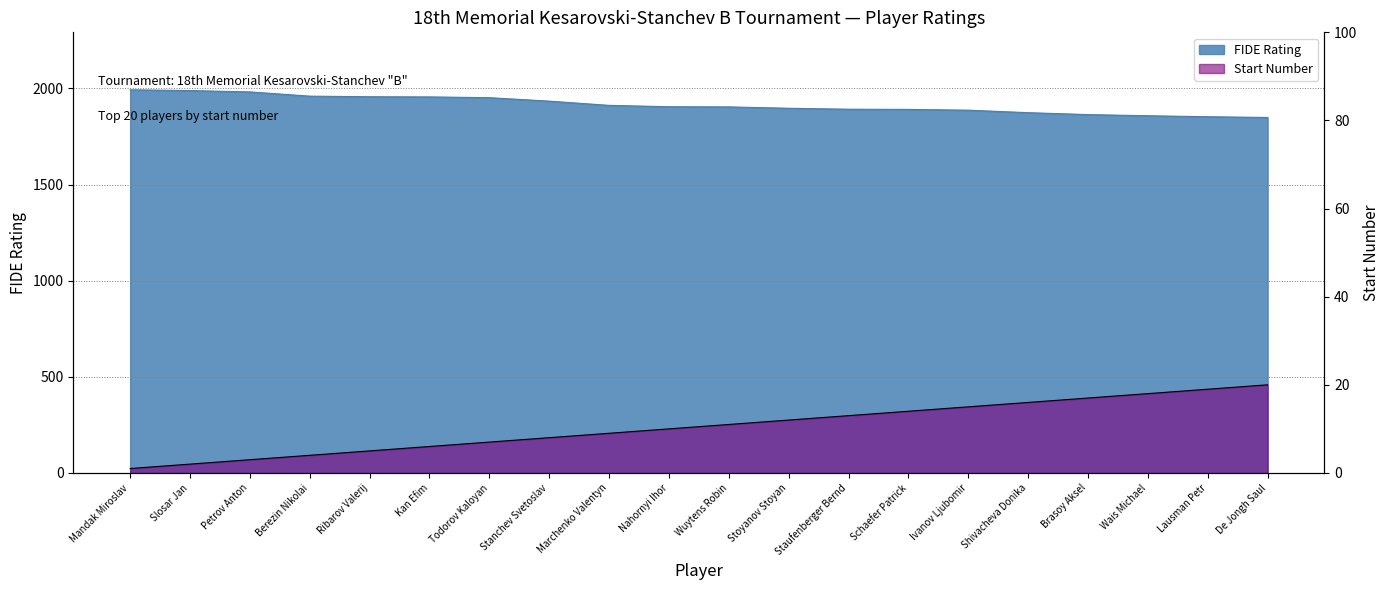

List the labels in order of FIDE Rating value, largest first.

Mandak Miroslav, Slosar Jan, Petrov Anton, Berezin Nikolai, Ribarov Valerij, Kan Efim, Todorov Kaloyan, Stanchev Svetoslav, Marchenko Valentyn, Nahornyi Ihor, Wuytens Robin, Stoyanov Stoyan, Staufenberger Bernd, Schaefer Patrick, Ivanov Ljubomir, Shivacheva Donika, Brasoy Aksel, Wais Michael, Lausman Petr, De Jongh Saul